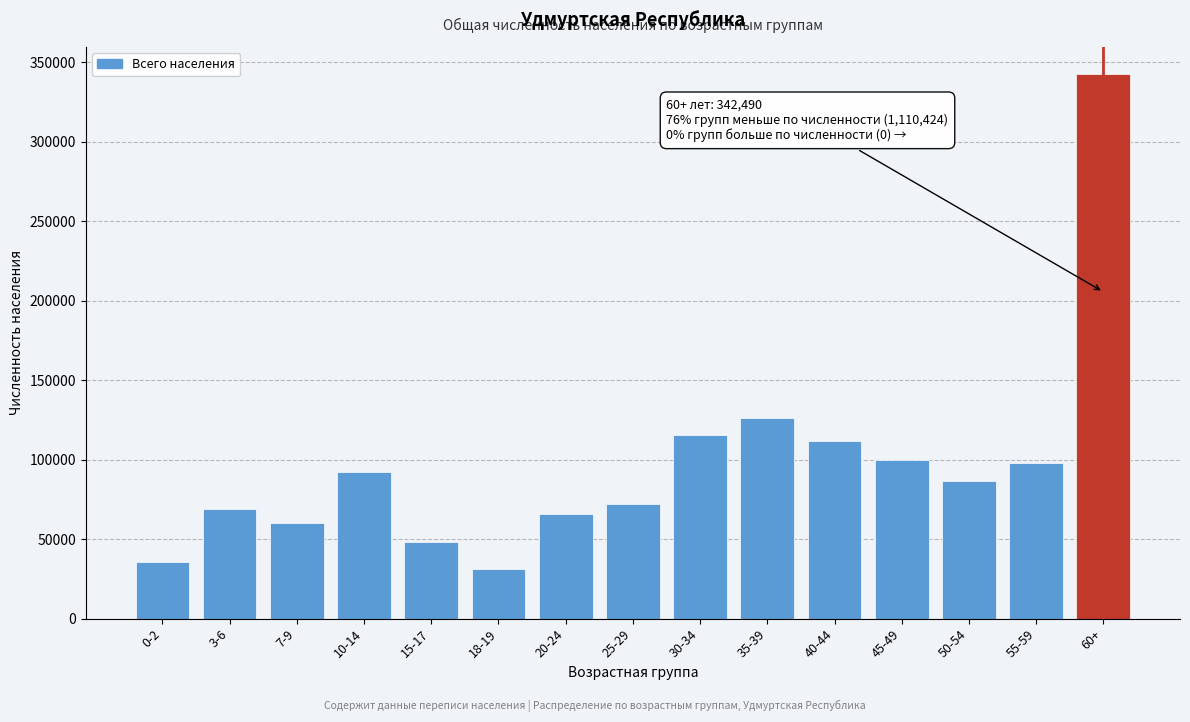

Reading right to left, what are all the values shown in this chart?

342490	97979	86249	99668	111398	126141	115317	71981	65829	31148	48431	92011	59884	68672	35716